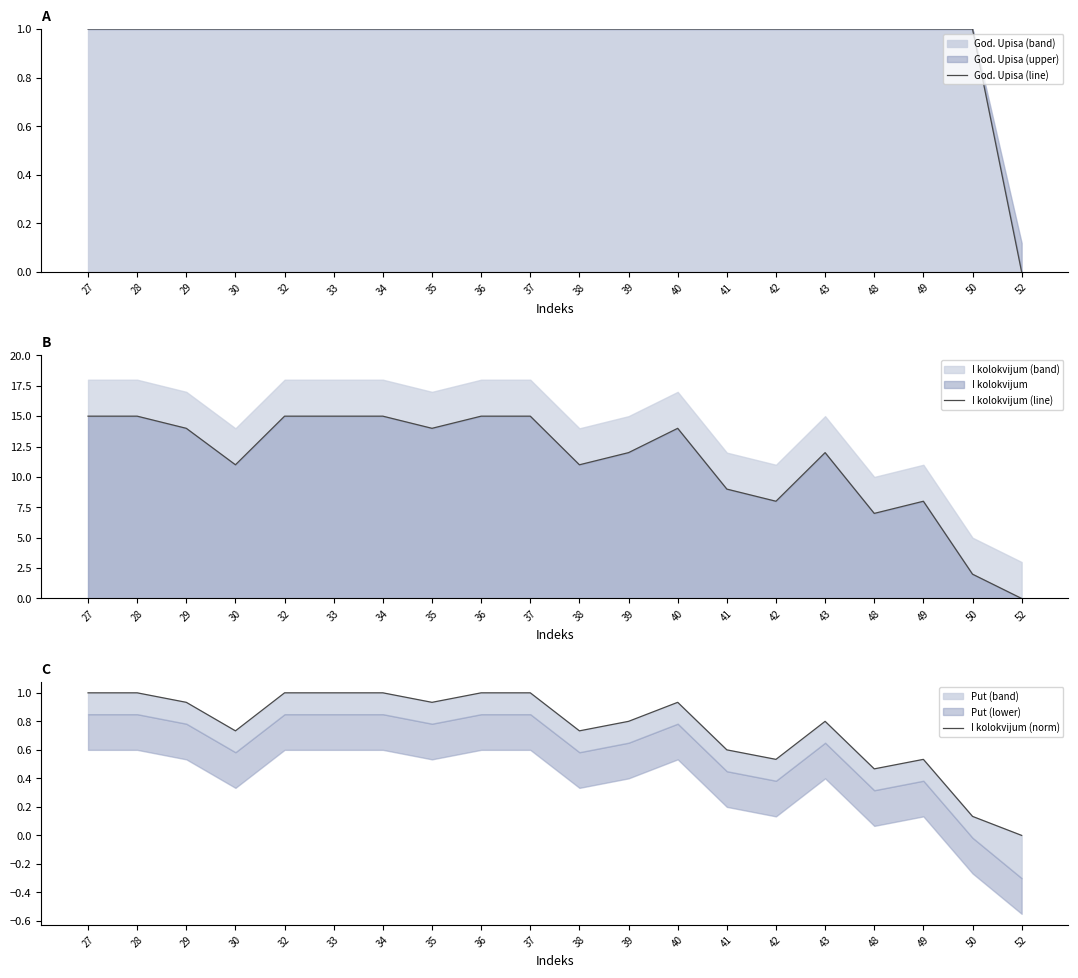

What is the total value across all series at 42?

9.5